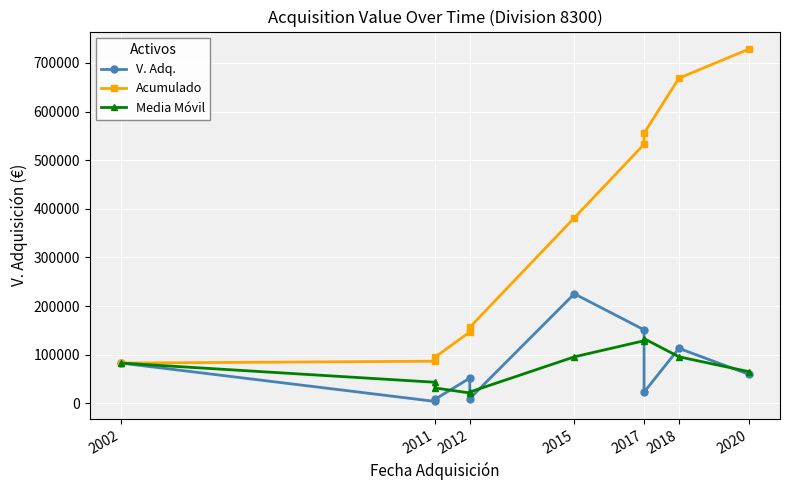

How many values in the V. Adq. series are below 59760?

5